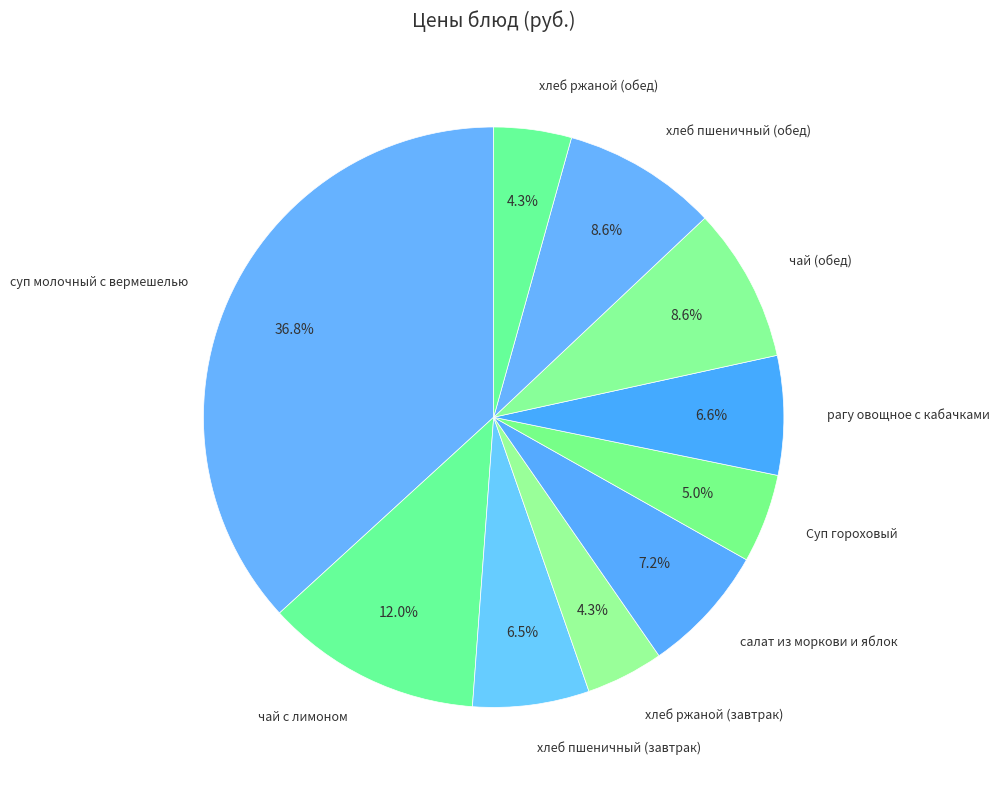

Is there a majority slice in this chart?

No